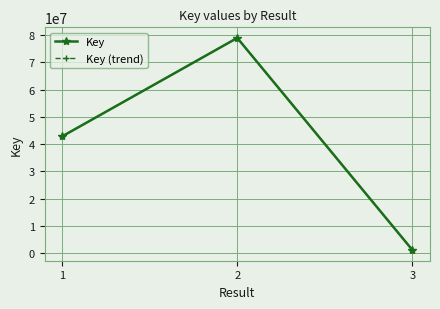

The Key (trend) series shows 112485551 at 2. True or false?

False